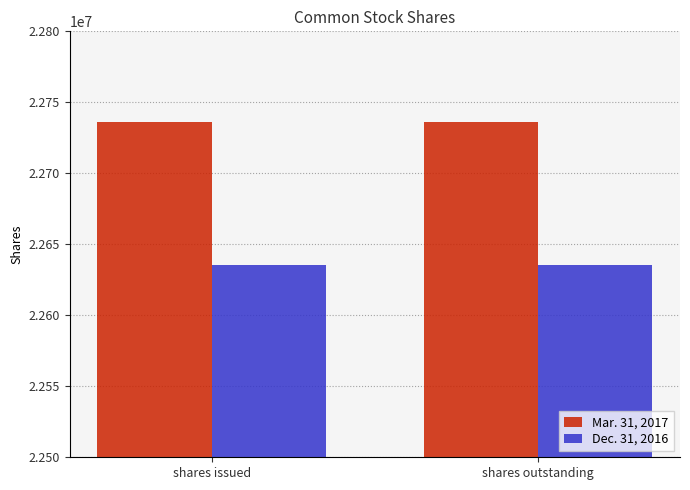

What position from the right is shares outstanding?

1